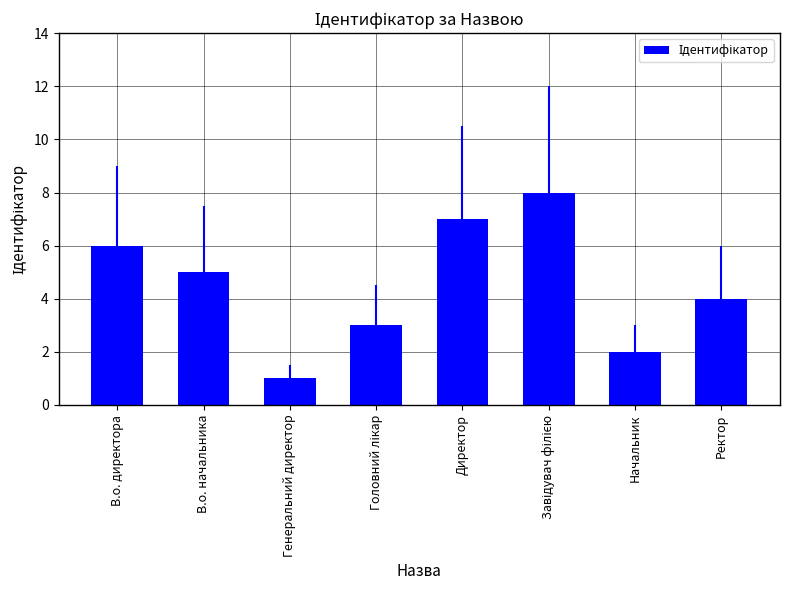

Is it true that the value at В.о. директора is 10?

False